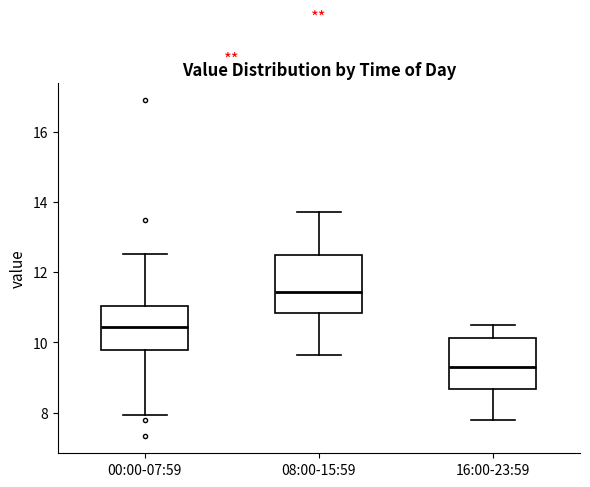

Where does the upper whisker of the box for 16:00-23:59 end on the y-axis? The values are not printed on the chart, so give them approximately, as read against the axis.

10.6